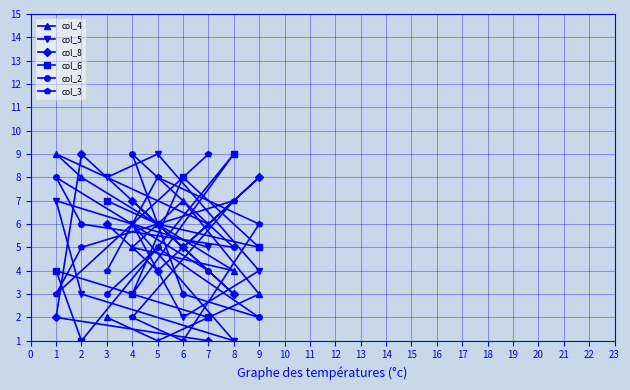

Is the value of col_5 at 5 greater than the value of col_4 at 2?

Yes